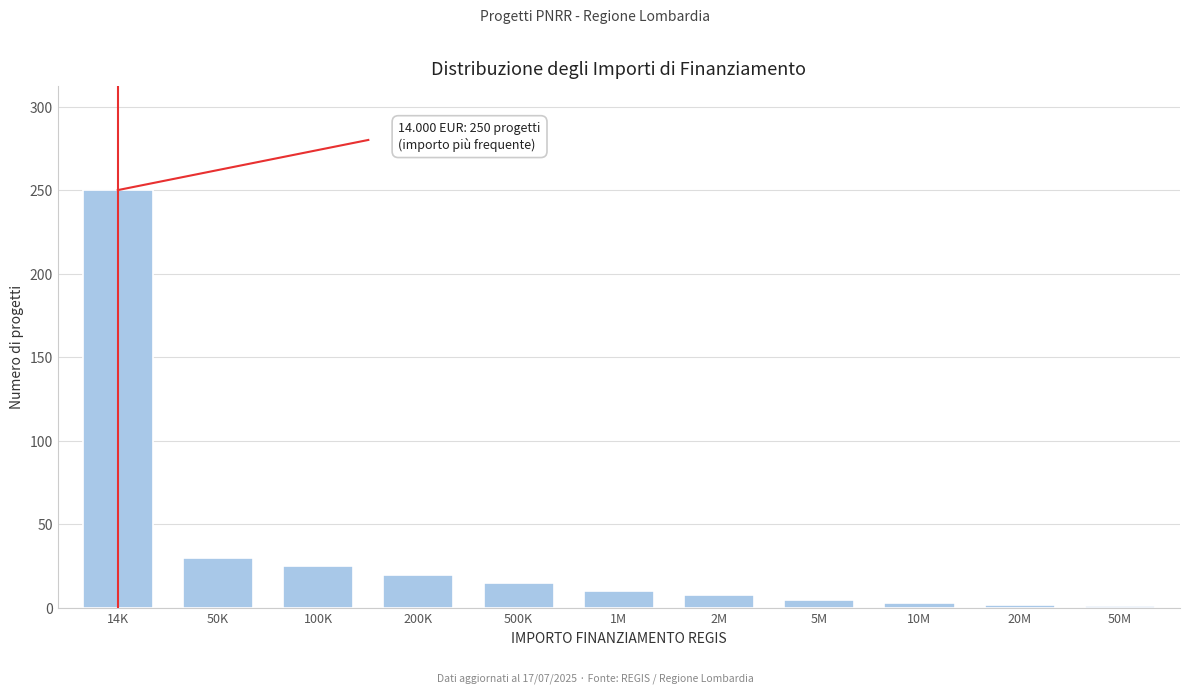

What position from the right is 50K?

10